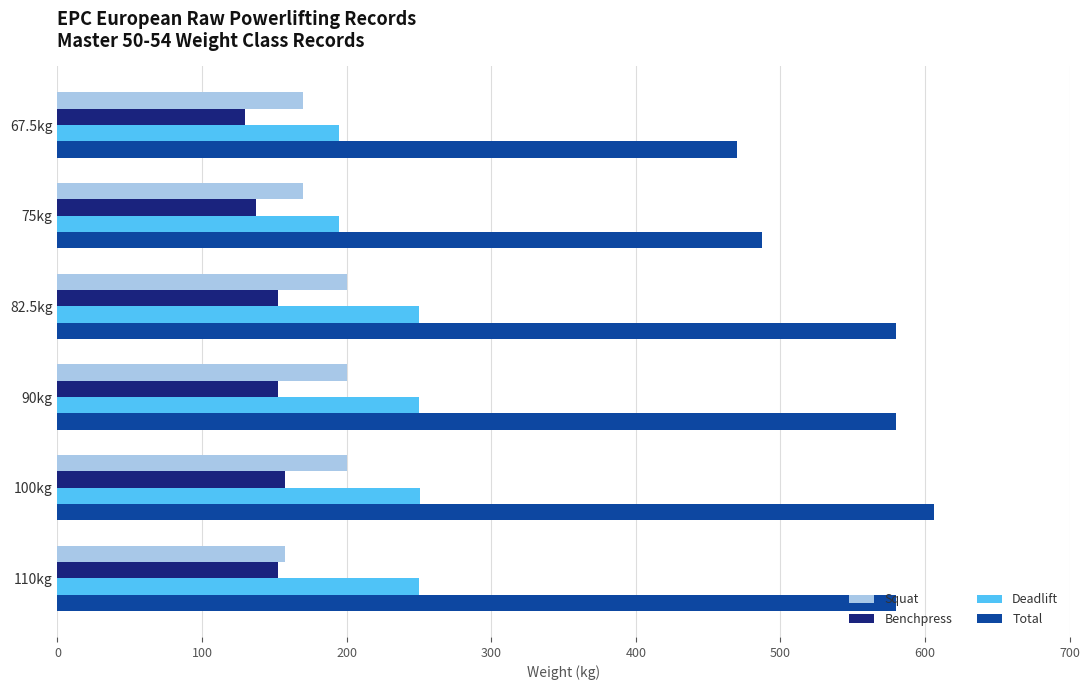

True or false: Total has a value of 580.0 at 110kg.

True